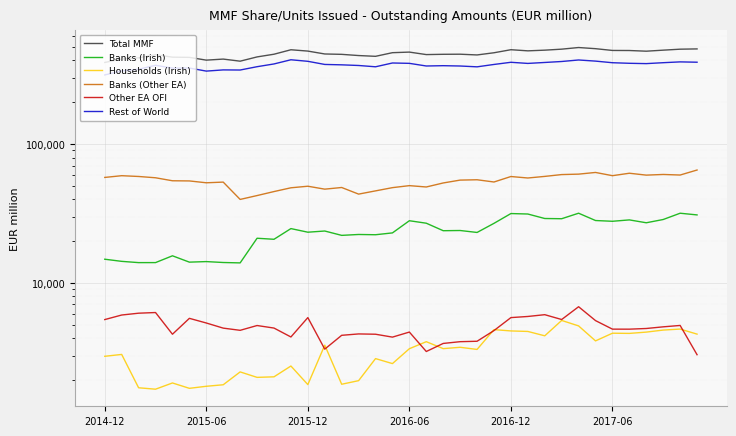

Reading right to left, transcribe all the data shown in this chart.

Total MMF: 484626	482446	474669	466634	471911	472423	486474	495856	482631	474671	469359	478201	454680	438450	443863	443188	441088	459672	455225	428552	434111	442820	445582	467440	477832	443783	424379	395377	409391	402294	421187	422662	440490	418218	409748	387089
Banks (Irish): 30896	31771	28632	27123	28443	27800	28151	31780	29002	29109	31357	31600	26867	23099	23856	23776	26924	28054	22928	22239	22336	22008	23655	23195	24626	20624	20982	13942	14034	14248	14118	15684	14012	14007	14304	14819
Households (Irish): 4279	4654	4577	4425	4331	4345	3825	4904	5369	4161	4474	4512	4611	3320	3440	3364	3775	3360	2625	2852	1978	1864	3565	1853	2522	2108	2089	2287	1848	1802	1742	1904	1717	1758	3056	2963
Banks (Other EA): 65044	59853	60426	59762	61668	59214	62473	60758	60313	58509	56987	58395	53330	55339	55032	52480	49094	50202	48561	46024	43621	48676	47359	49715	48441	45506	42586	39944	53231	52637	54278	54425	57196	58439	59198	57523
Other EA OFI: 3042	4941	4829	4698	4646	4648	5355	6740	5452	5907	5735	5628	4539	3802	3775	3667	3208	4428	4072	4272	4293	4196	3336	5628	4082	4732	4935	4558	4727	5146	5560	4272	6122	6055	5874	5447
Rest of World: 388685	390821	385610	379749	381800	385409	395850	403319	393316	387052	381015	388206	374484	360012	364974	366932	365071	381415	383736	360289	368154	372136	374567	394529	404764	377652	360811	341491	342125	335410	352790	352553	369283	345771	336247	314747